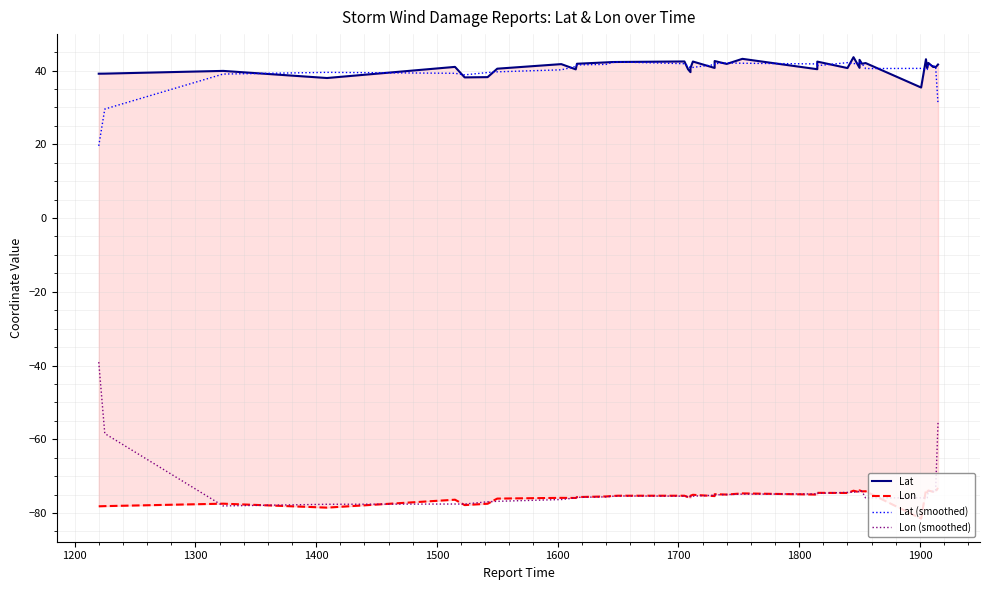

Between which two adjacent categories do Lat (smoothed) and Lat first intersect?

1300 and 1400